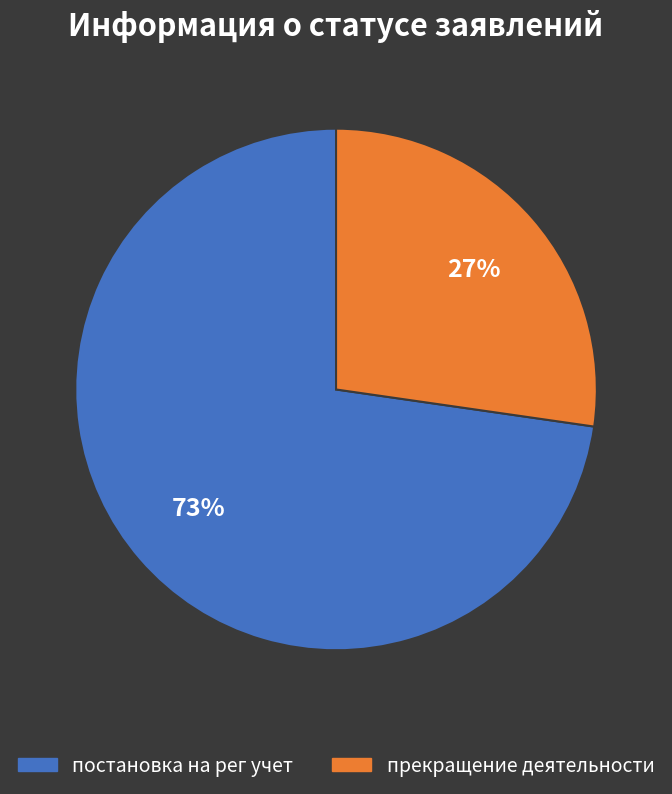

Approximately how many times larger is the value at прекращение деятельности compared to постановка на рег учет?

0.4